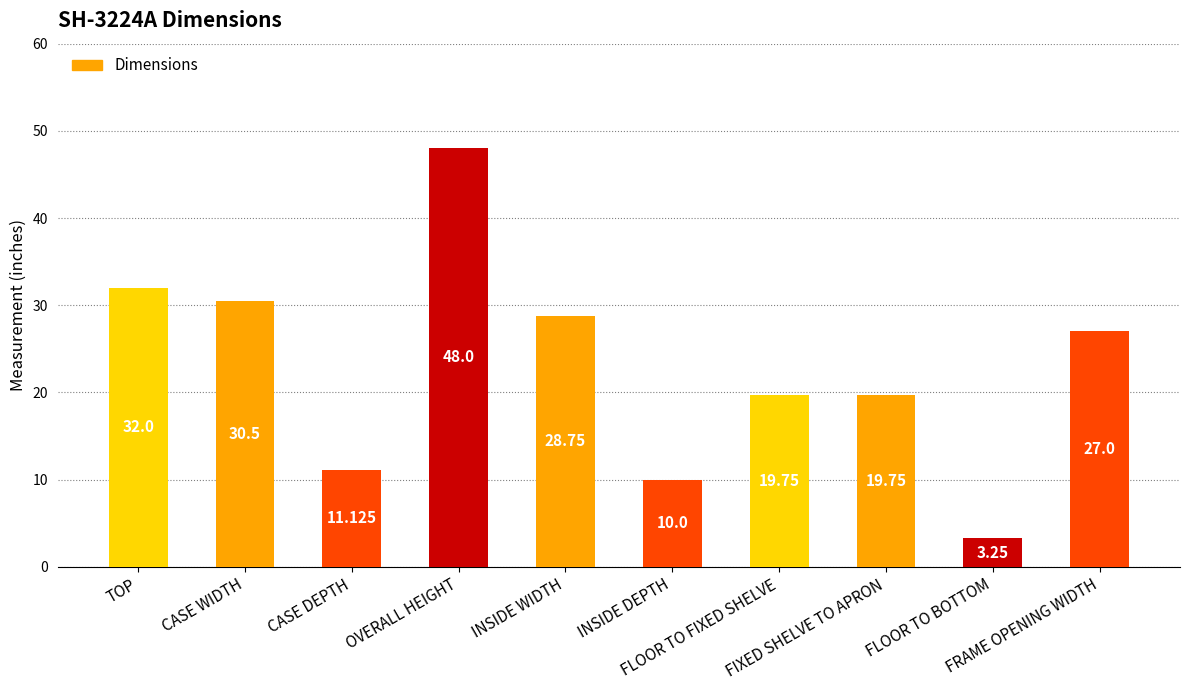

Rank the categories by value from highest to lowest.

OVERALL HEIGHT, TOP, CASE WIDTH, INSIDE WIDTH, FRAME OPENING WIDTH, FLOOR TO FIXED SHELVE, FIXED SHELVE TO APRON, CASE DEPTH, INSIDE DEPTH, FLOOR TO BOTTOM